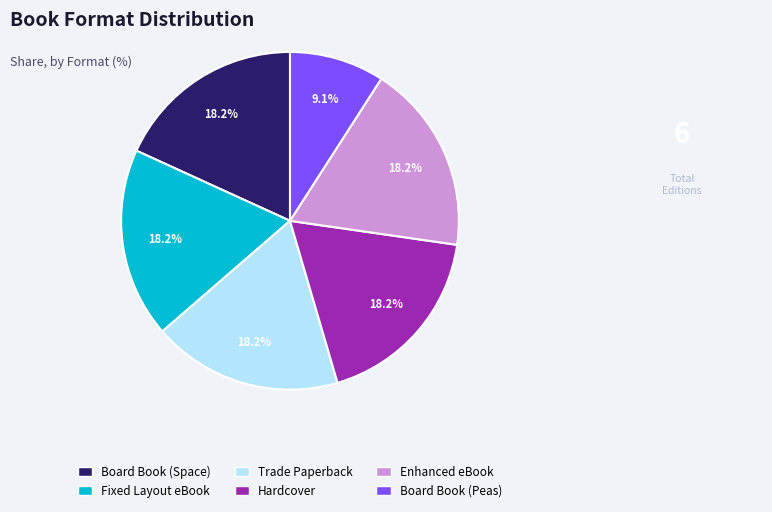

Which slice is the smallest?

Board Book (Peas)